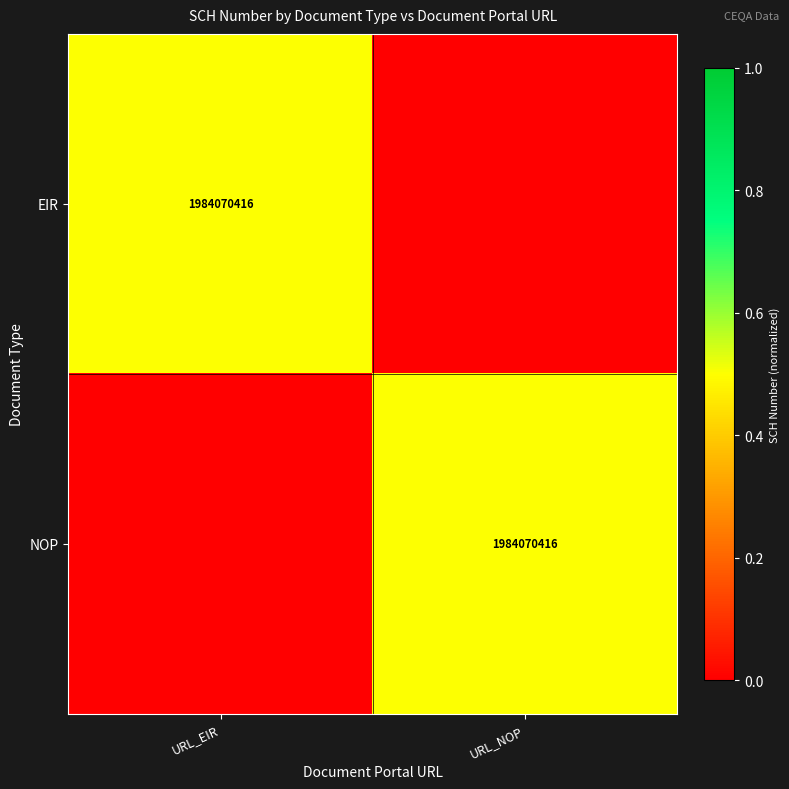

The value of EIR at URL_EIR is 1376799222. True or false?

False